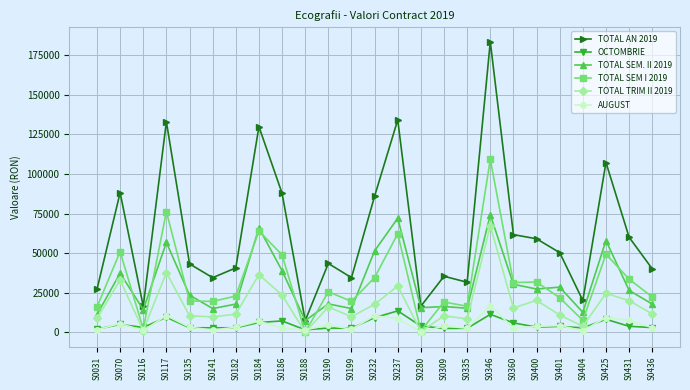

True or false: OCTOMBRIE has a value of 6785.5 at S0237.

False